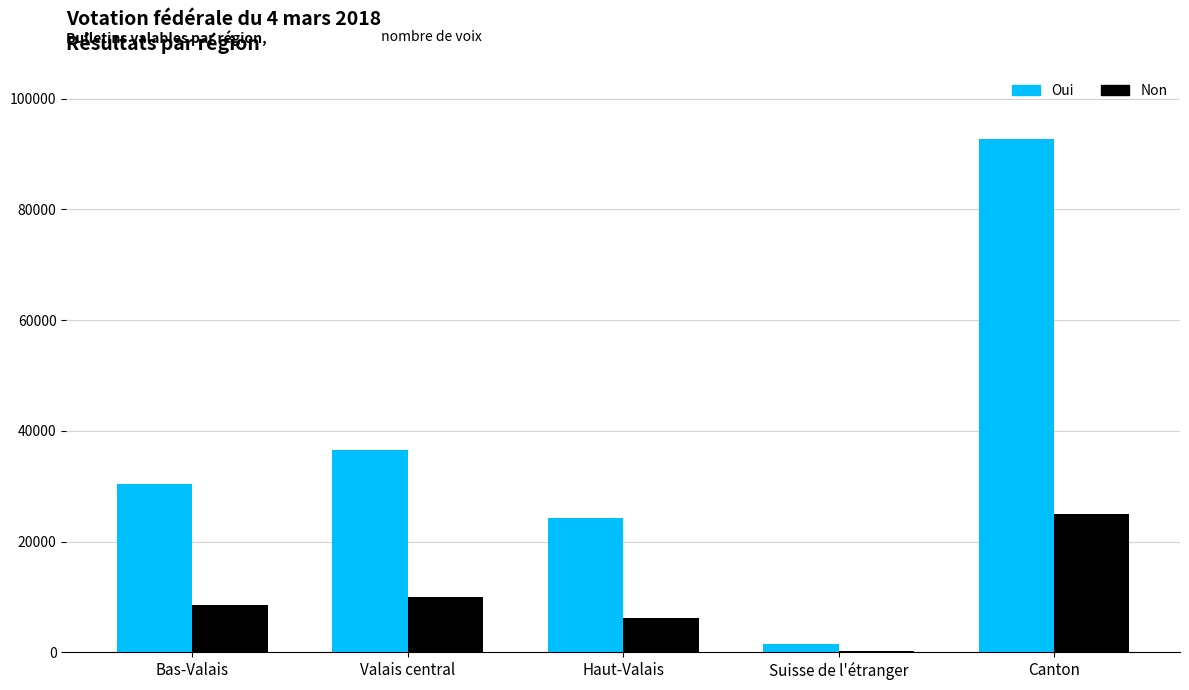

What is the sum of all Non values?

49906